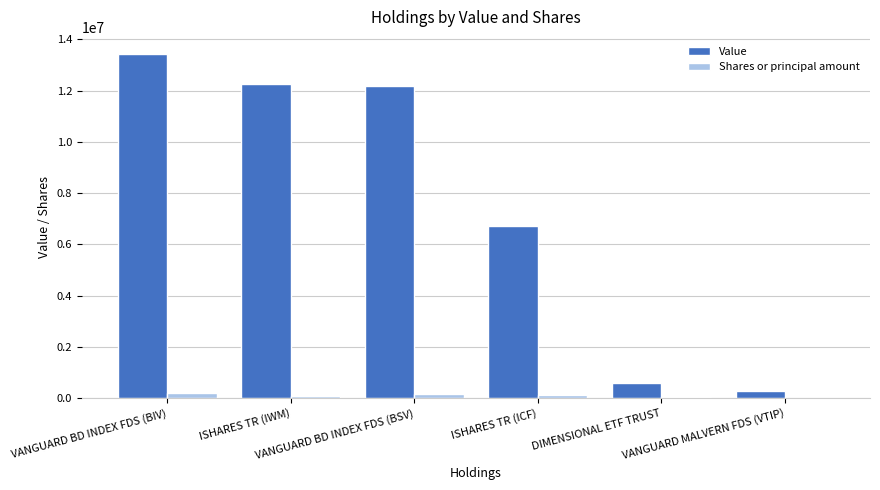

Is the value of Value at VANGUARD MALVERN FDS (VTIP) greater than the value of Shares or principal amount at DIMENSIONAL ETF TRUST?

Yes